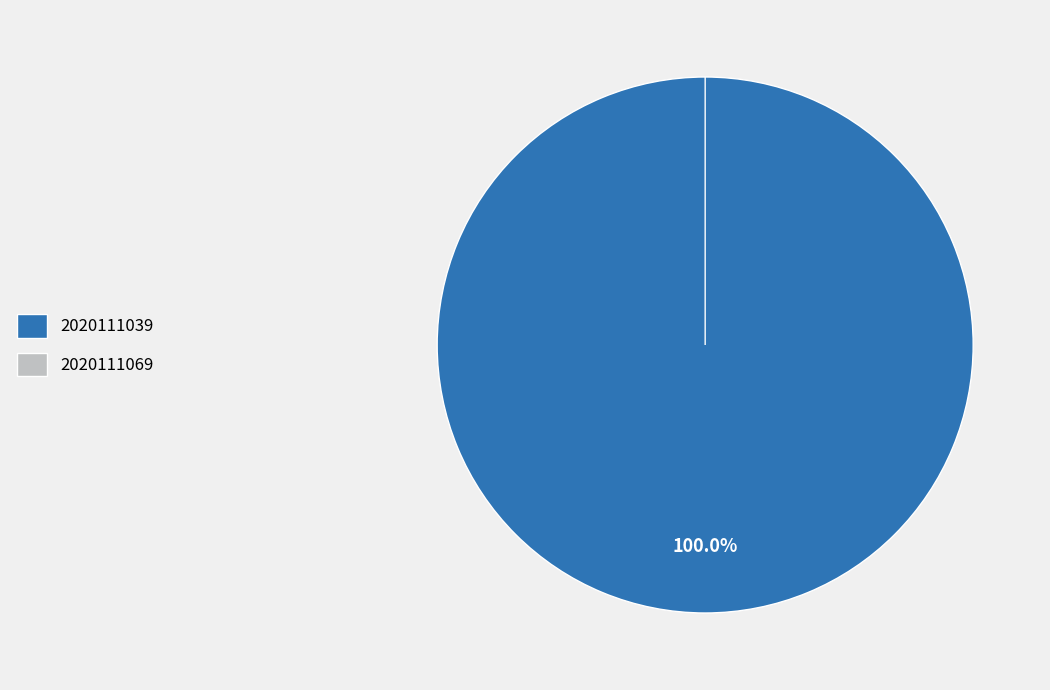

Combined, what portion of the pie is 2020111069 and 2020111039?

100.0%